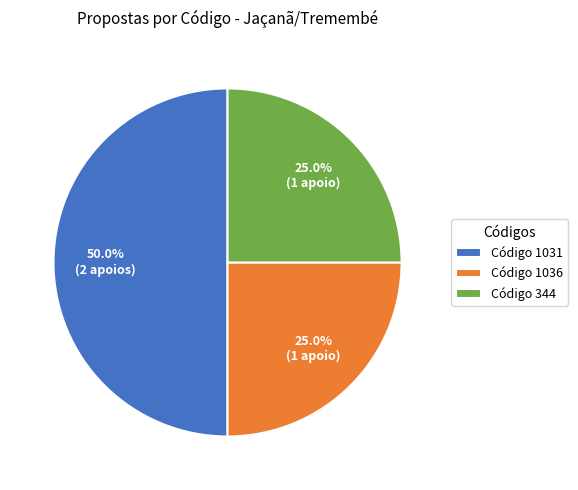

Is Código 344 the majority of the pie?

No